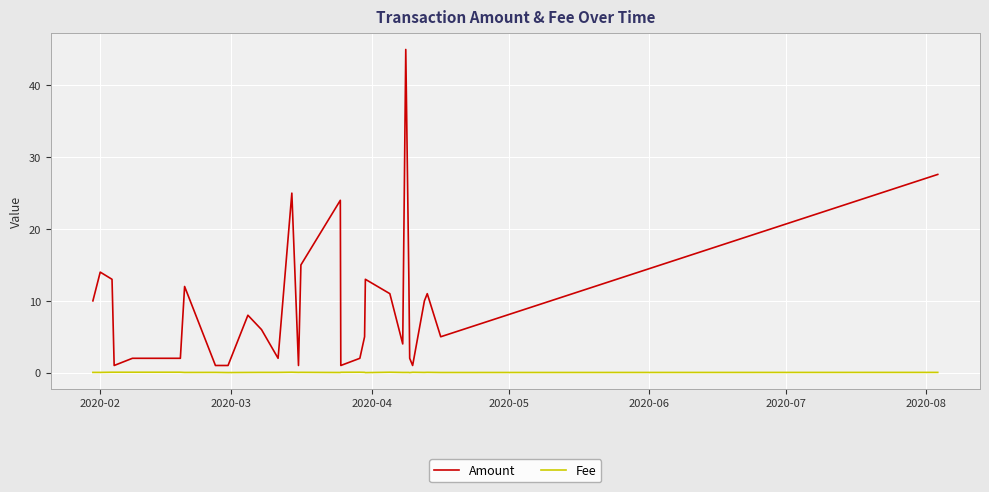

Rank the series by their average value, from highest to lowest.

Amount, Fee